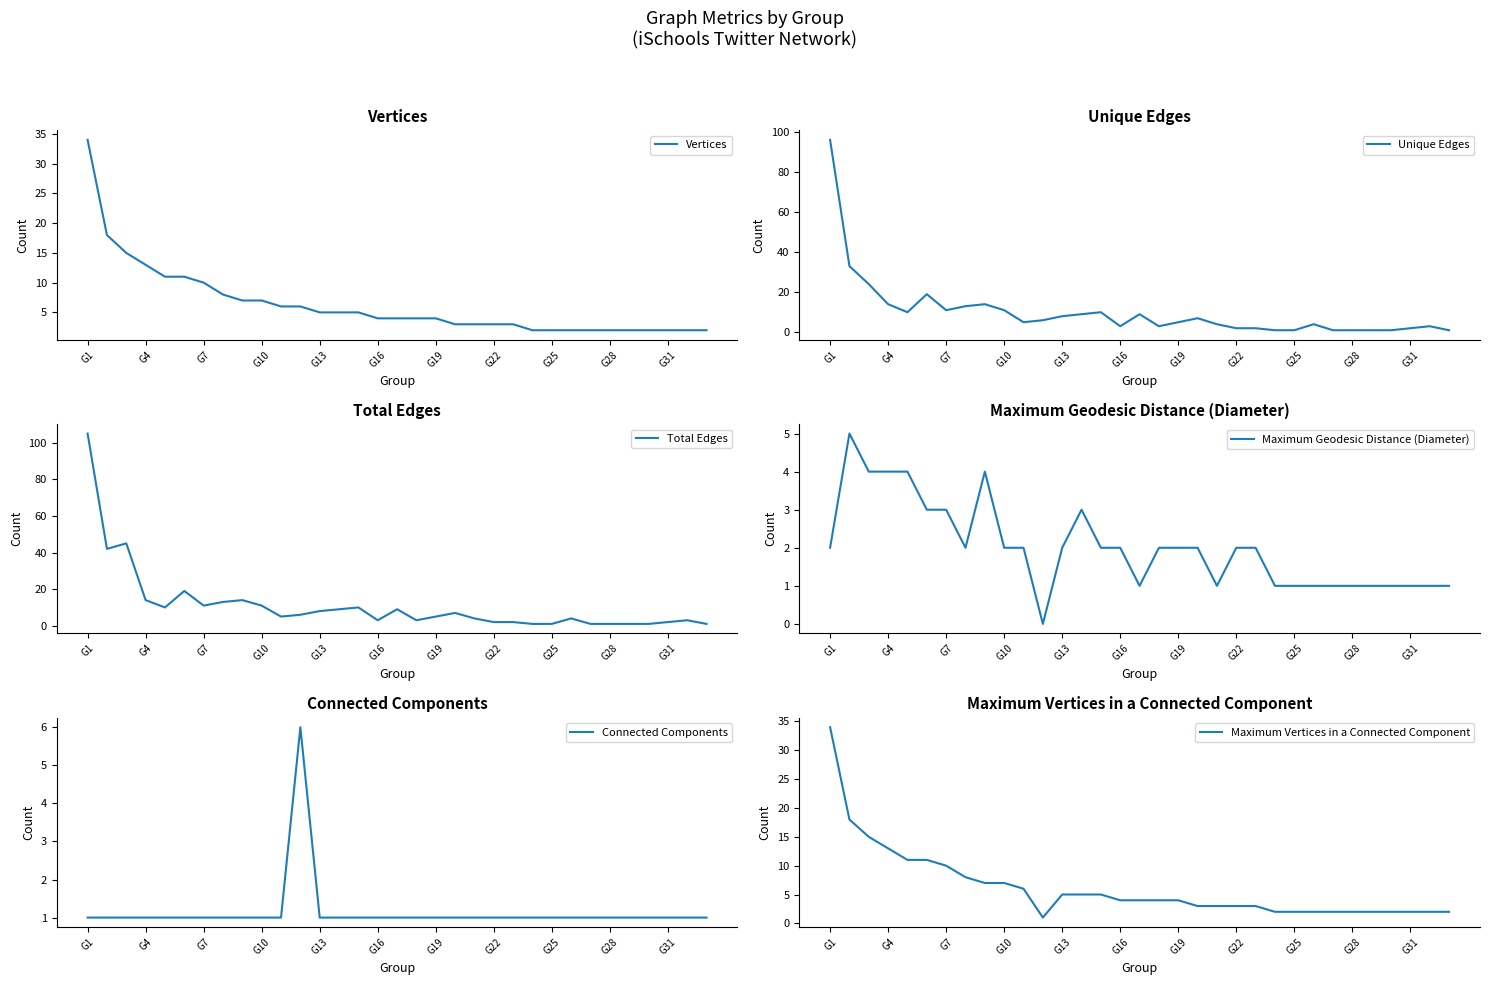

True or false: Connected Components has a value of 1 at G13.

False